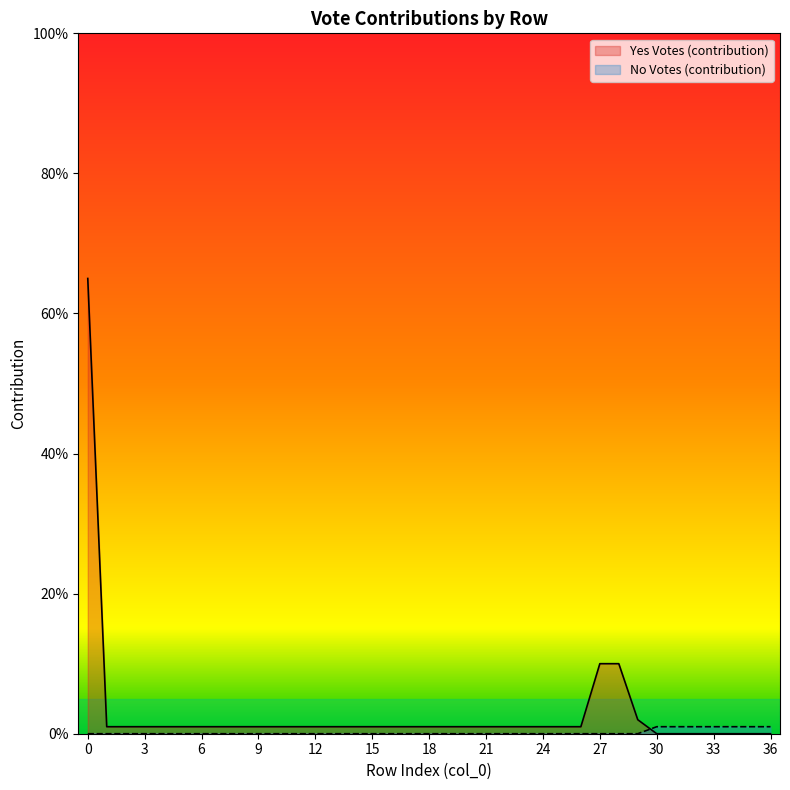

Is the value of Yes Votes (contribution) at 27 greater than the value of No Votes (contribution) at 24?

Yes